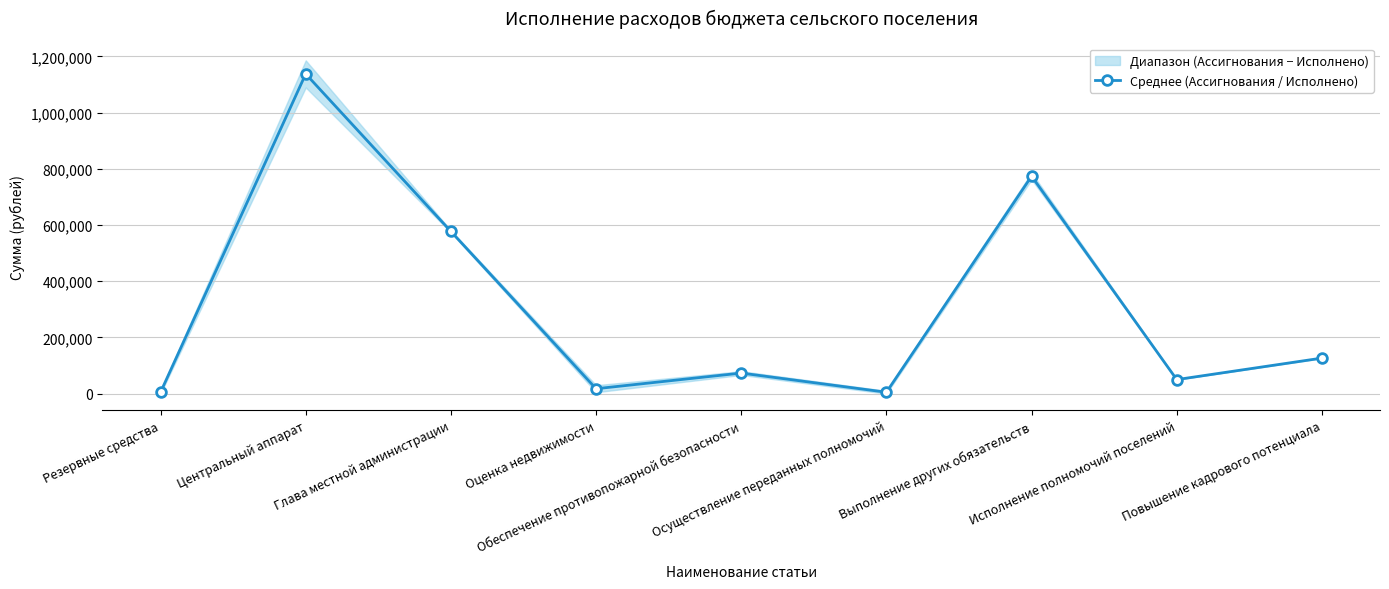

What is the label of the 3rd point from the right?

Выполнение других обязательств